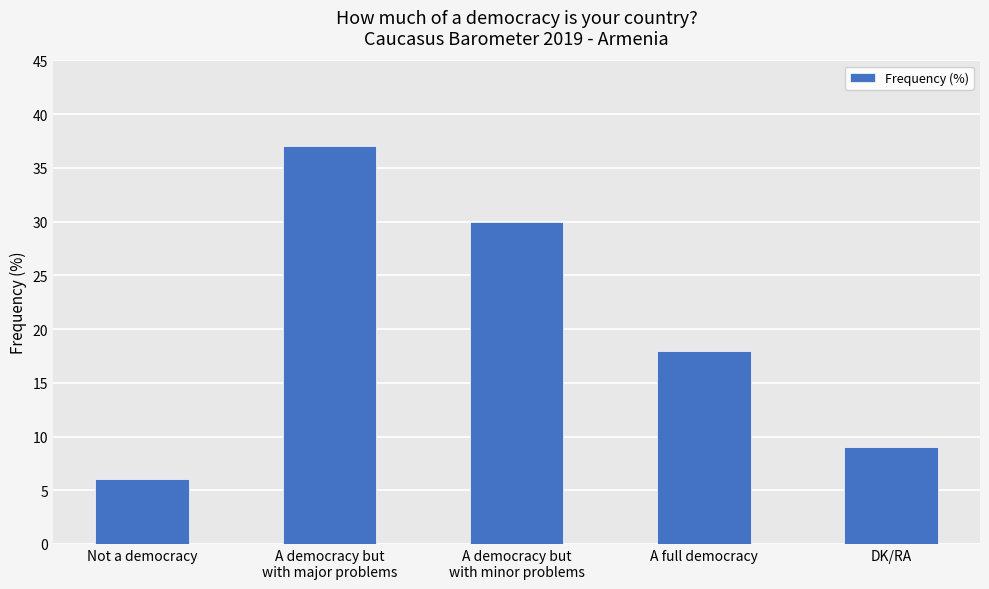

List the labels in order of value, smallest first.

Not a democracy, DK/RA, A full democracy, A democracy but
with minor problems, A democracy but
with major problems